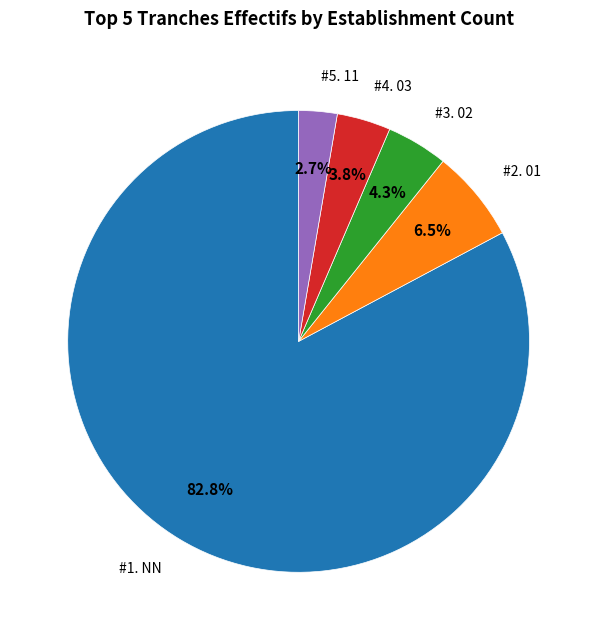

Is there a majority slice in this chart?

Yes